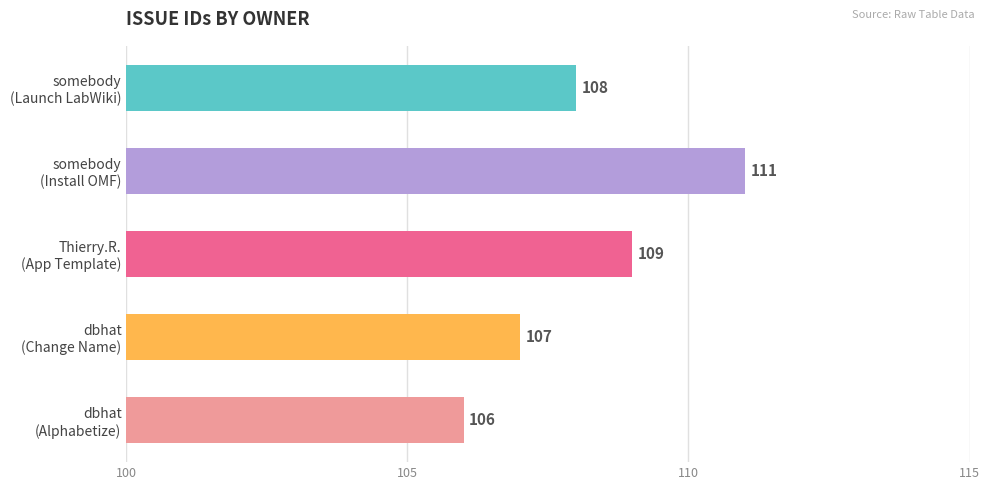

What is the value of the 5th bar from the top?

106